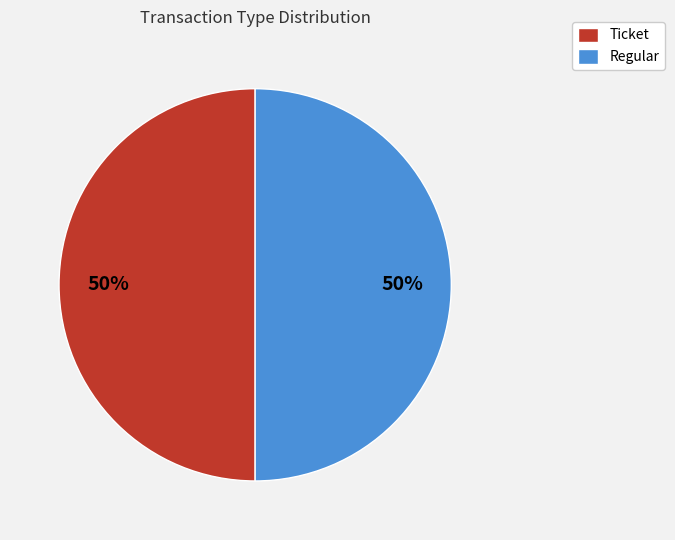

Is the sum of Regular and Ticket greater than half?

Yes